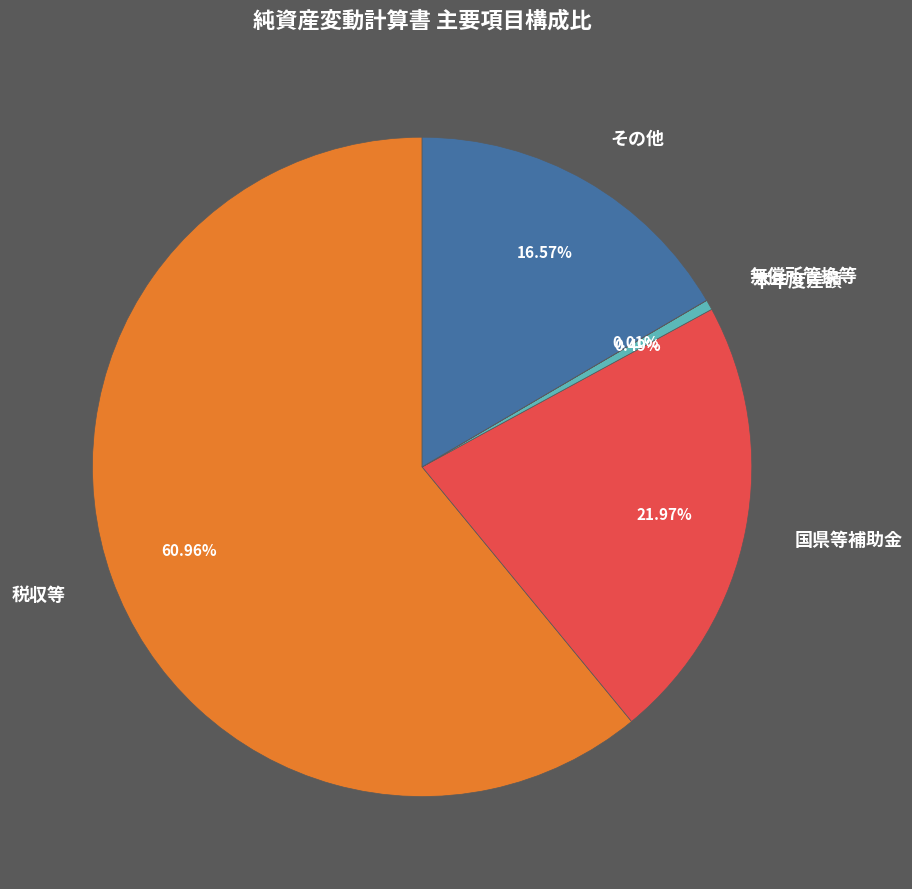

How much of the chart is everything except 税収等?

39.0%